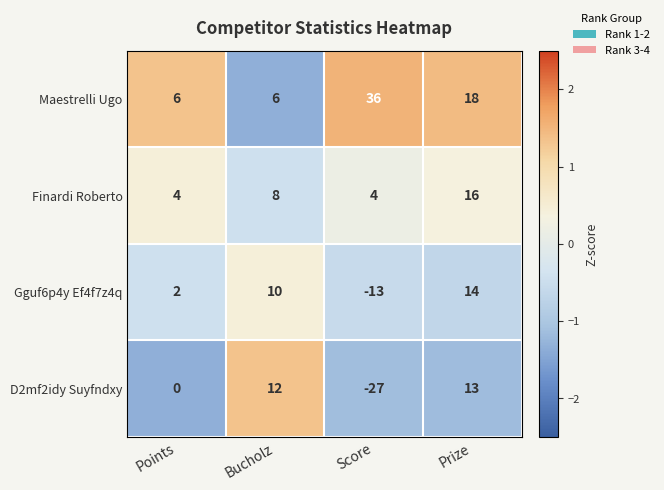

What is the sum of all Gguf6p4y Ef4f7z4q values?

13